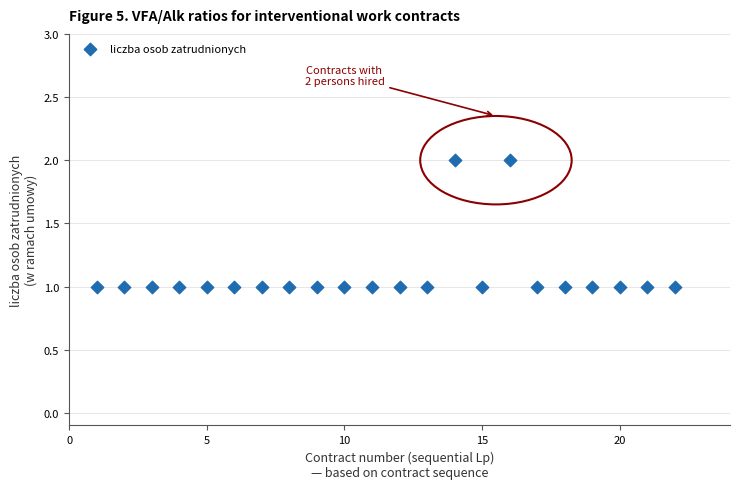

What is the range of X values (max minus min)?

21